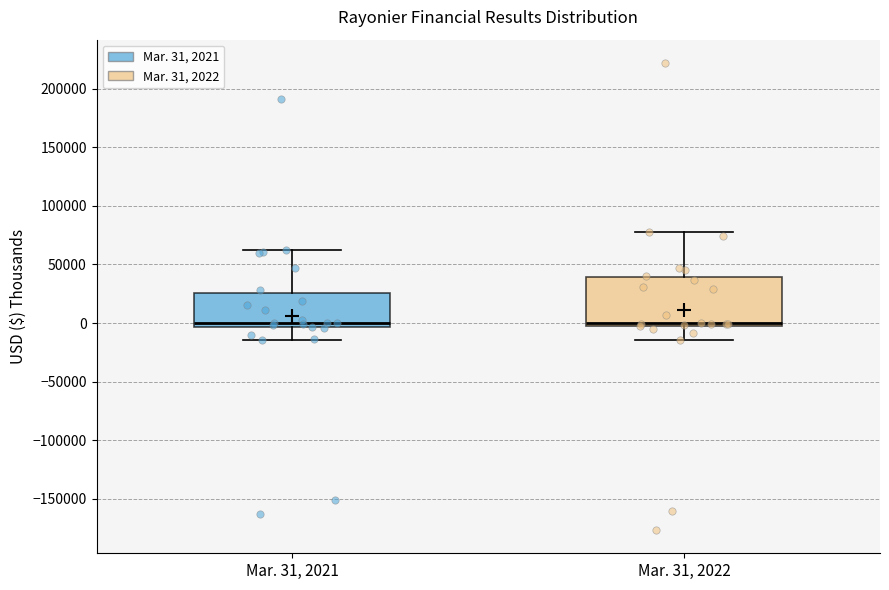

Reading left to right, read every box against the y-axis: the position of its median line, the range the box covers, and the ends of its whiskers. The values are not printed on the chart, so give them approximately, as read against the axis.

Mar. 31, 2021: median 0, box -5000 to 25000, whiskers -15000 to 60000
Mar. 31, 2022: median 0 (just above the box's lower edge), box 0 to 40000, whiskers -15000 to 80000